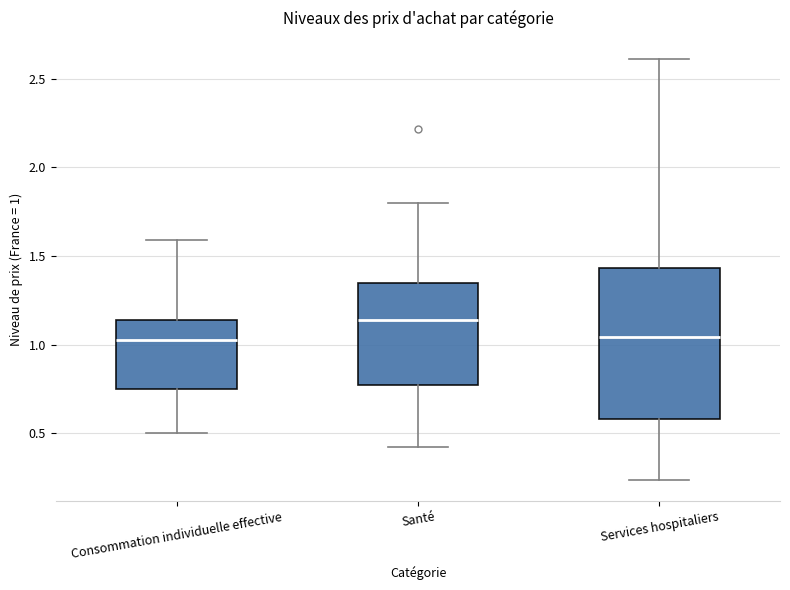

Which box is the tallest, from its lower edge to its upper edge?

Services hospitaliers